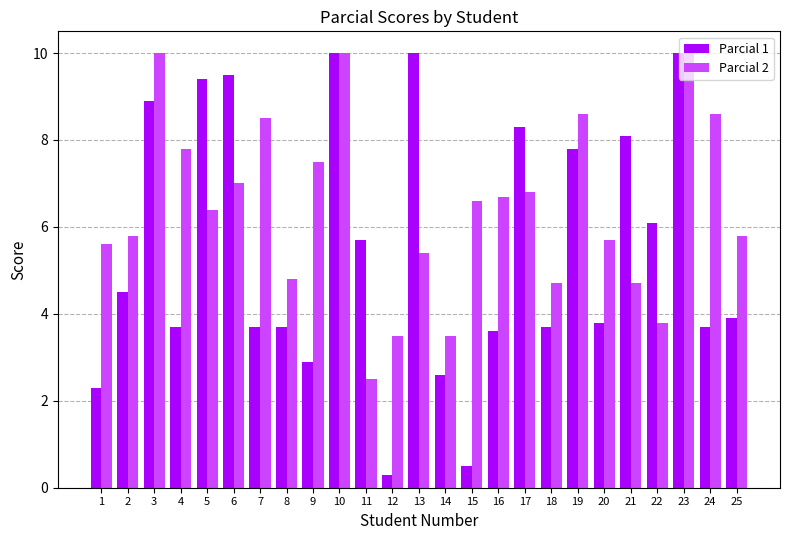

Reading left to right, extract all data points from this chart.

Parcial 1: 2.3	4.5	8.9	3.7	9.4	9.5	3.7	3.7	2.9	10.0	5.7	0.3	10.0	2.6	0.5	3.6	8.3	3.7	7.8	3.8	8.1	6.1	10.0	3.7	3.9
Parcial 2: 5.6	5.8	10.0	7.8	6.4	7.0	8.5	4.8	7.5	10.0	2.5	3.5	5.4	3.5	6.6	6.7	6.8	4.7	8.6	5.7	4.7	3.8	10.0	8.6	5.8